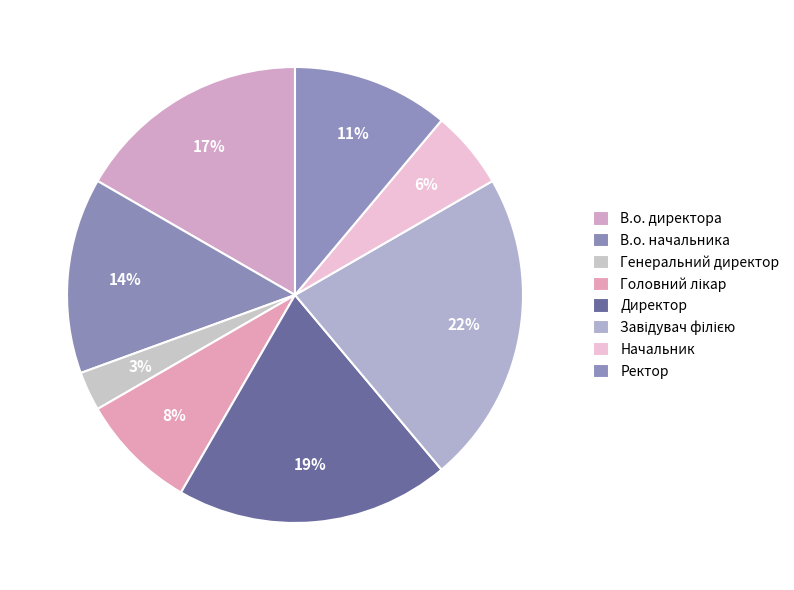

What percentage is the Головний лікар slice, to the nearest percent?

8%